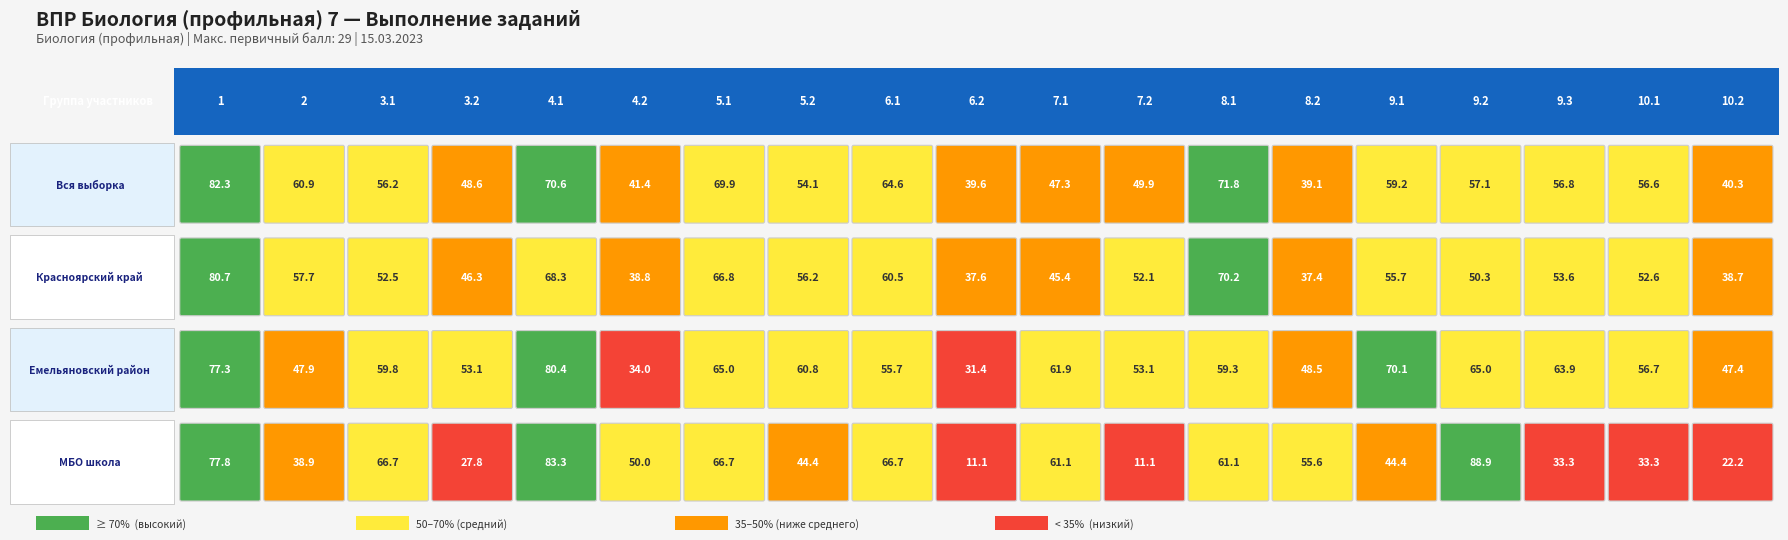

Is it true that Вся выборка equals 67.3 at 4.2?

False